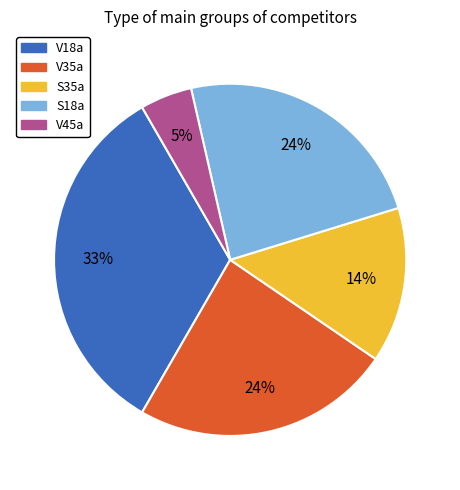

Is there a majority slice in this chart?

No